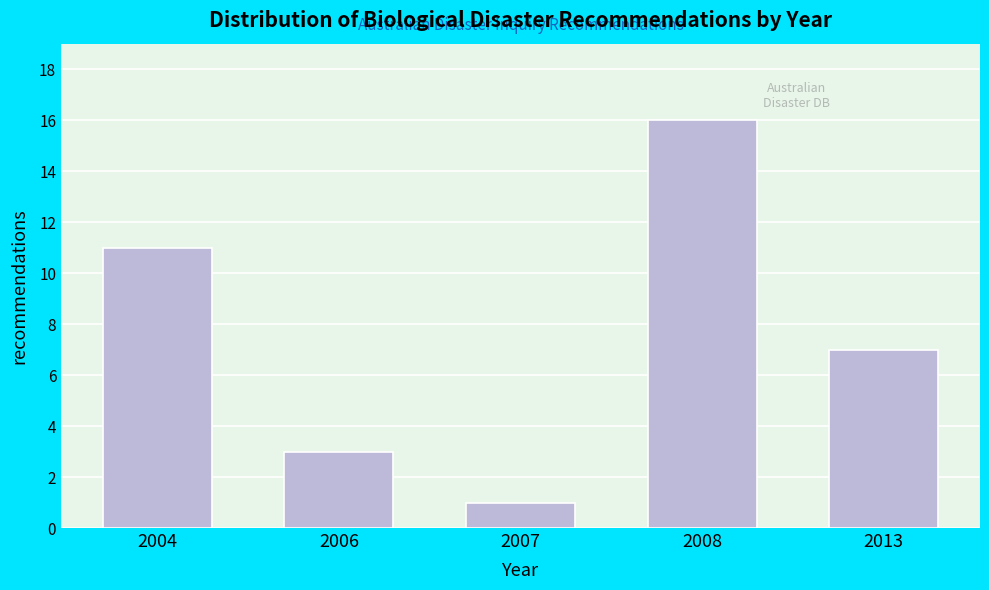

Reading right to left, what are all the values shown in this chart?

7	16	1	3	11